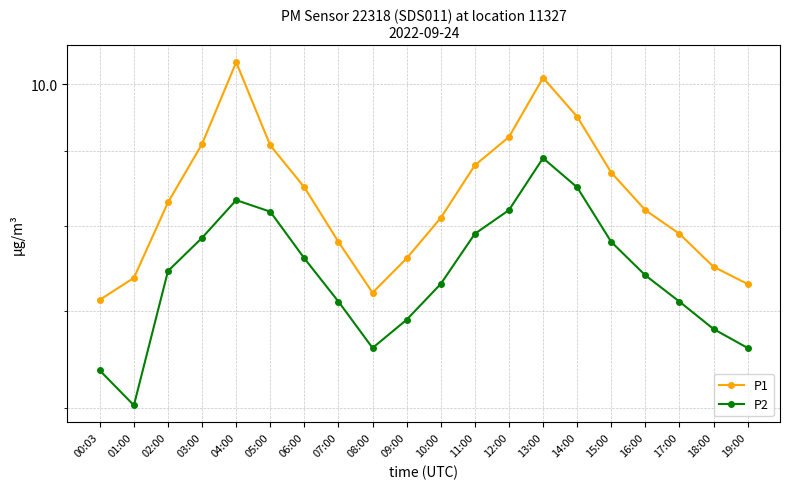

At which category is the sum across all series the highest?

13:00